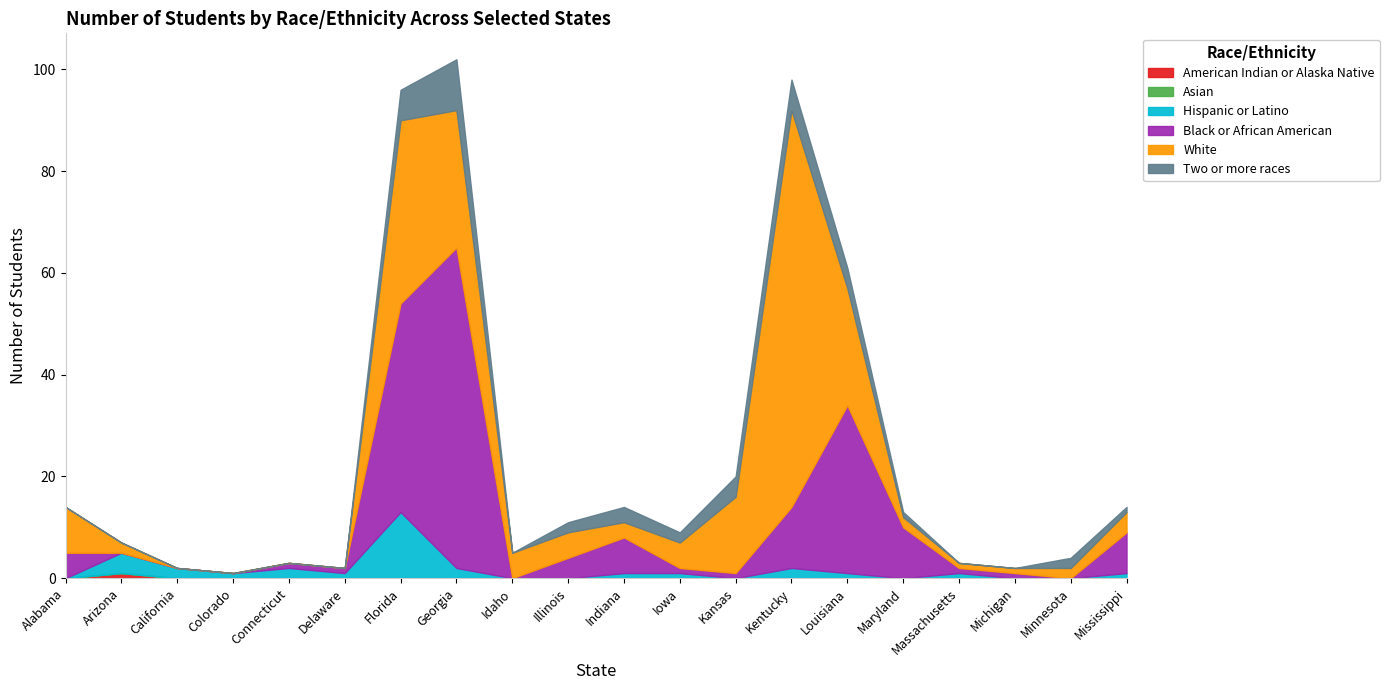

What are all the series names shown in the legend?

American Indian or Alaska Native, Asian, Hispanic or Latino, Black or African American, White, Two or more races